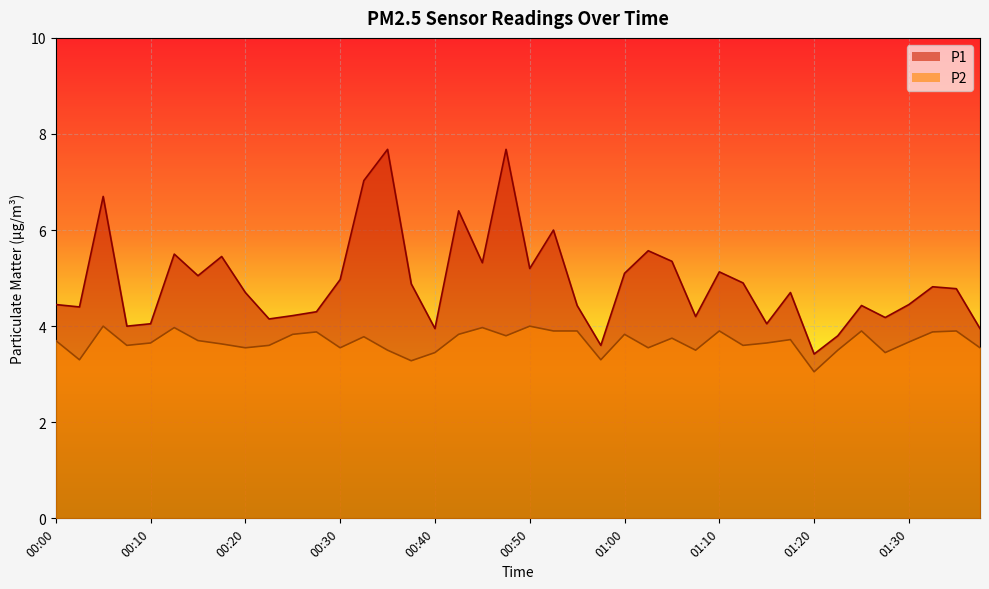

What is the value of the P2 point at the 27th from the left?

3.8